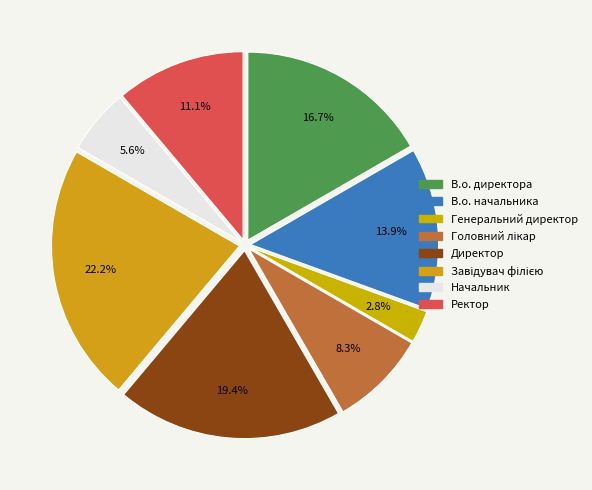

To the nearest percent, what percentage of the pie is Генеральний директор?

3%